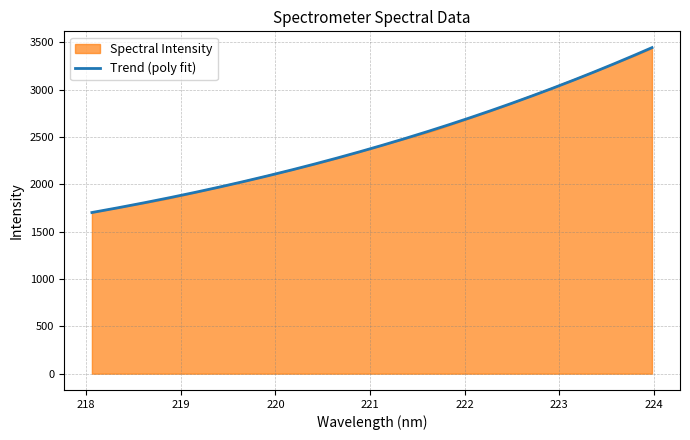

Is it true that the value at 219.9712 is 3733.4?

False